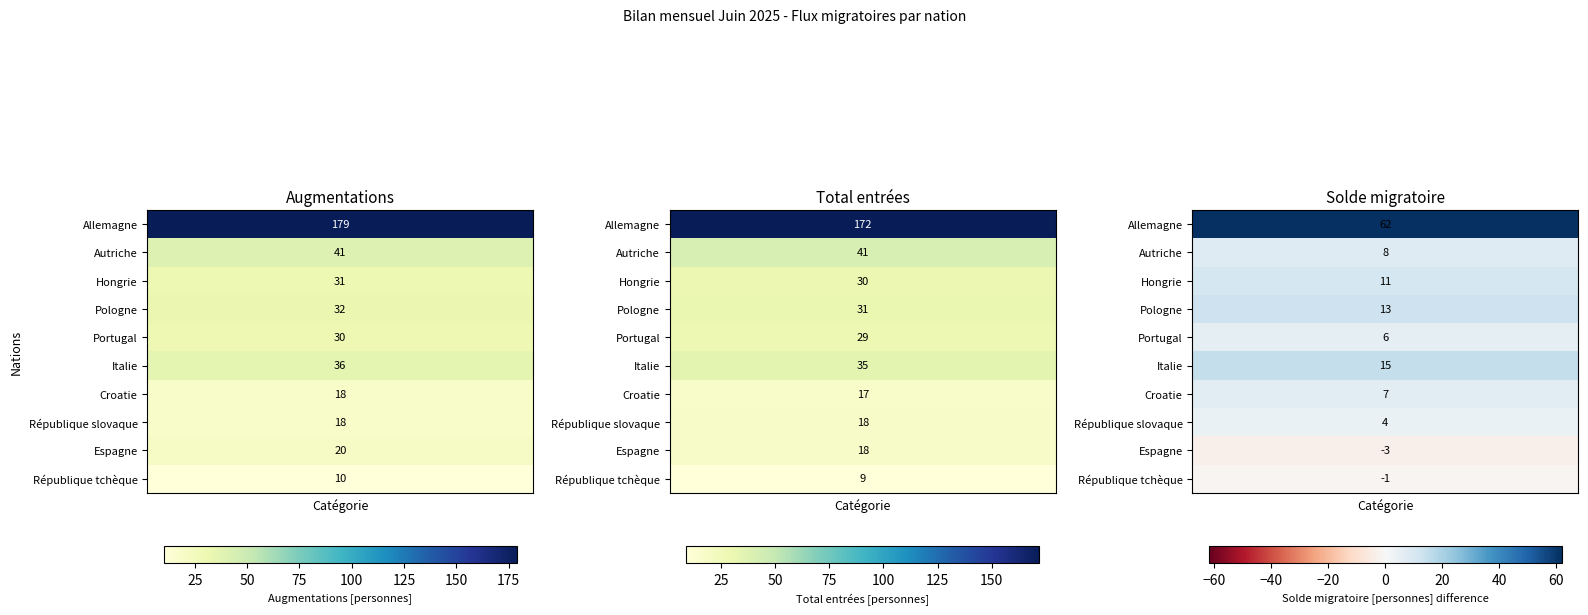

True or false: Allemagne has a value of 82 at 2.

False